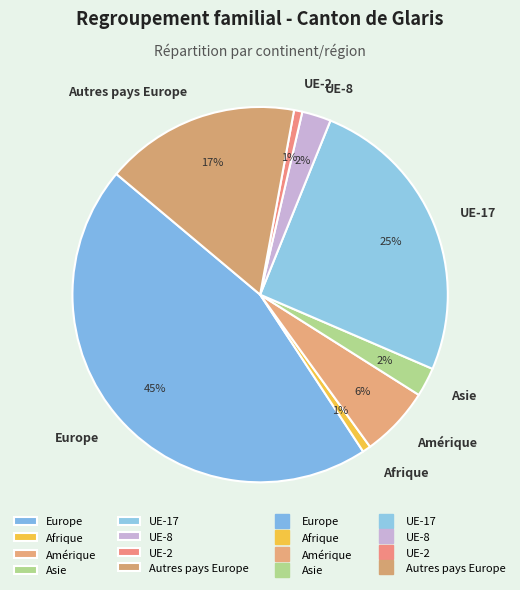

Between UE-2 and Europe, which is larger?

Europe